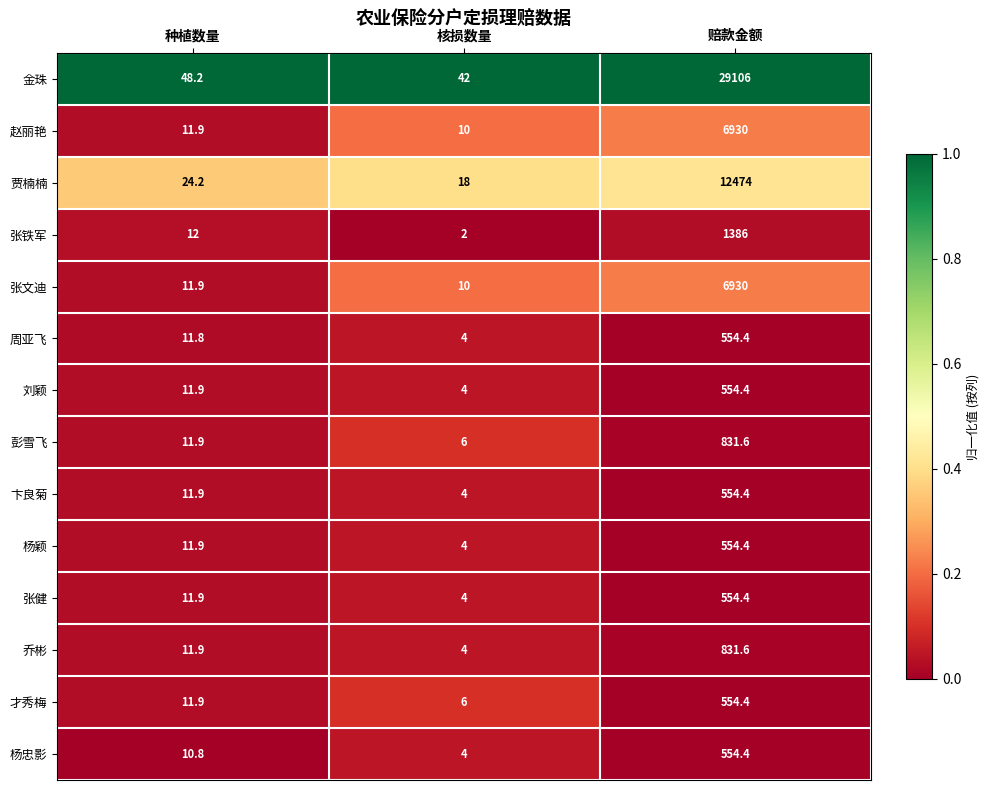

True or false: 乔彬 has a value of 4.0 at 核损数量.

True